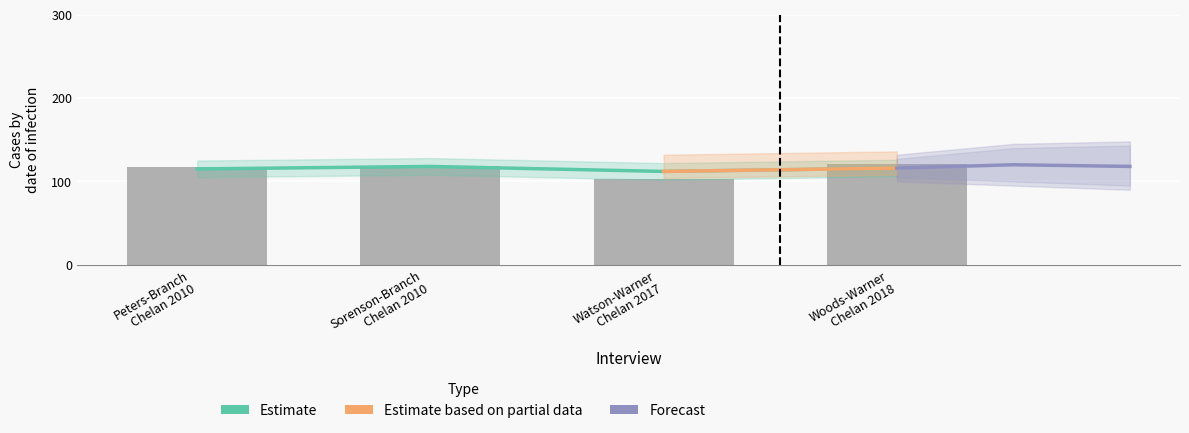

What is the average value?

114.8